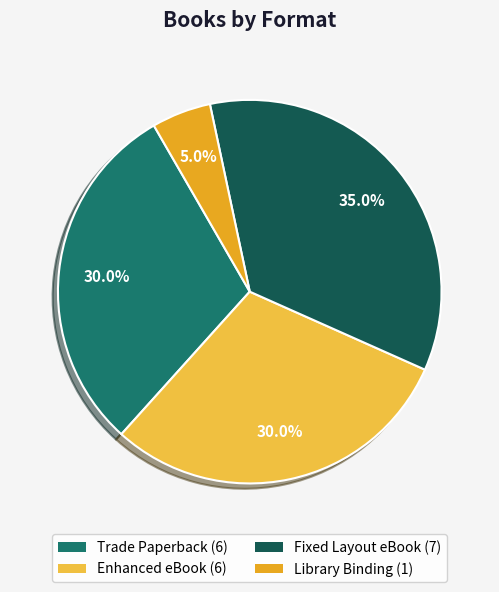

Count the number of slices in the pie.

4